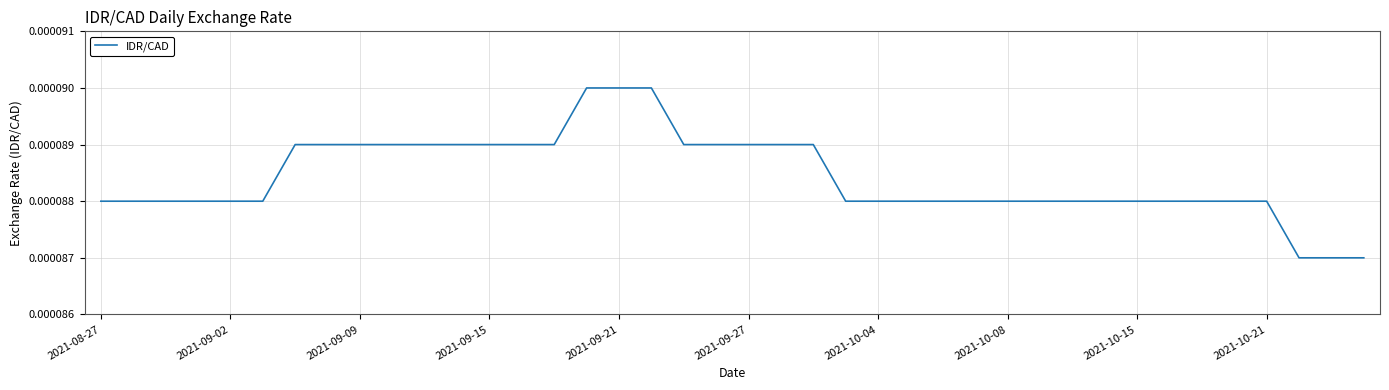

Does the chart have visible grid lines?

Yes